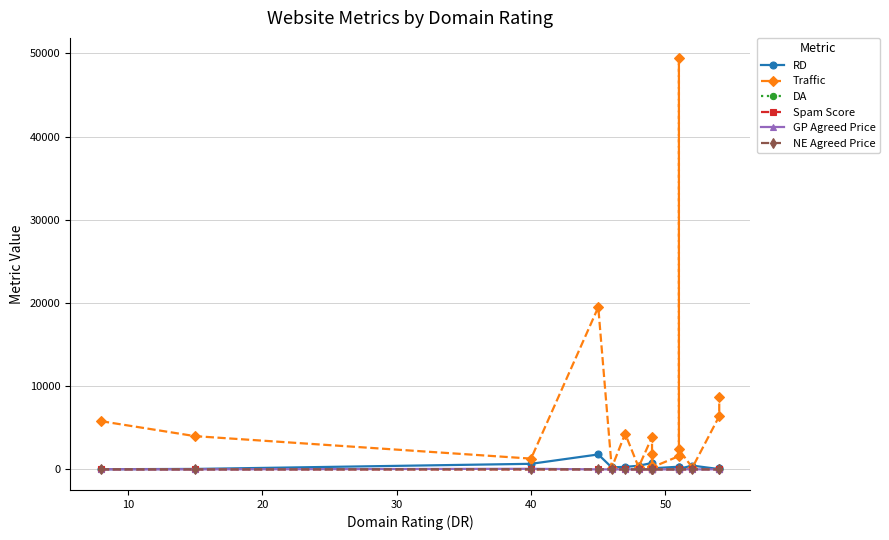

True or false: RD and Spam Score cross at least once.

False